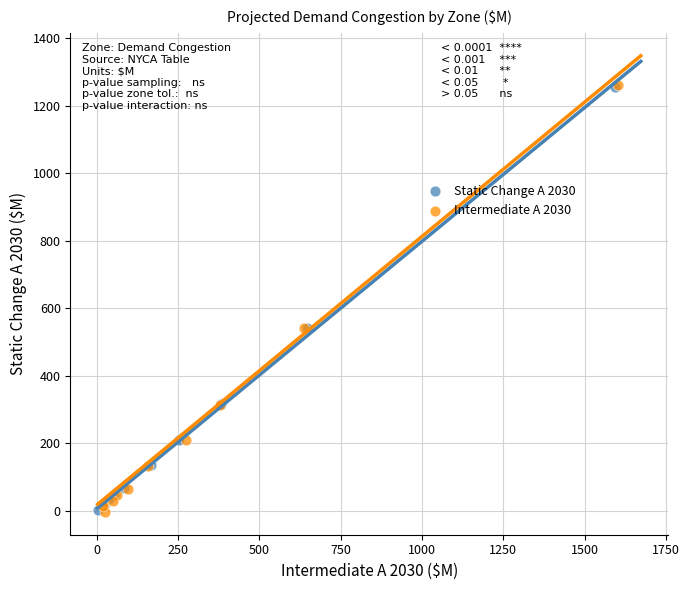

Which series has the widest spread of Y values?

Intermediate A 2030